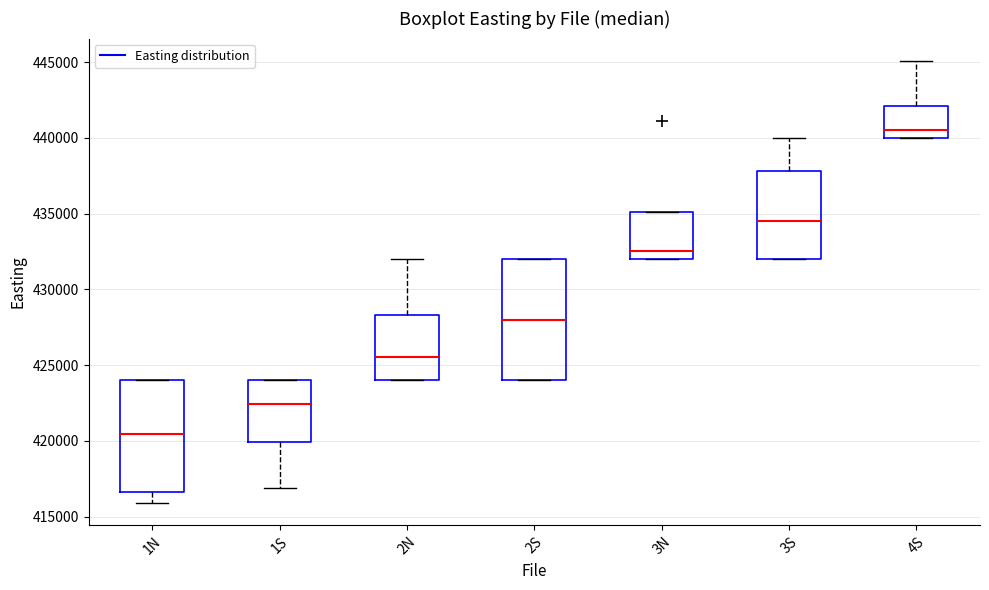

Which box's median line is the lowest?

1N